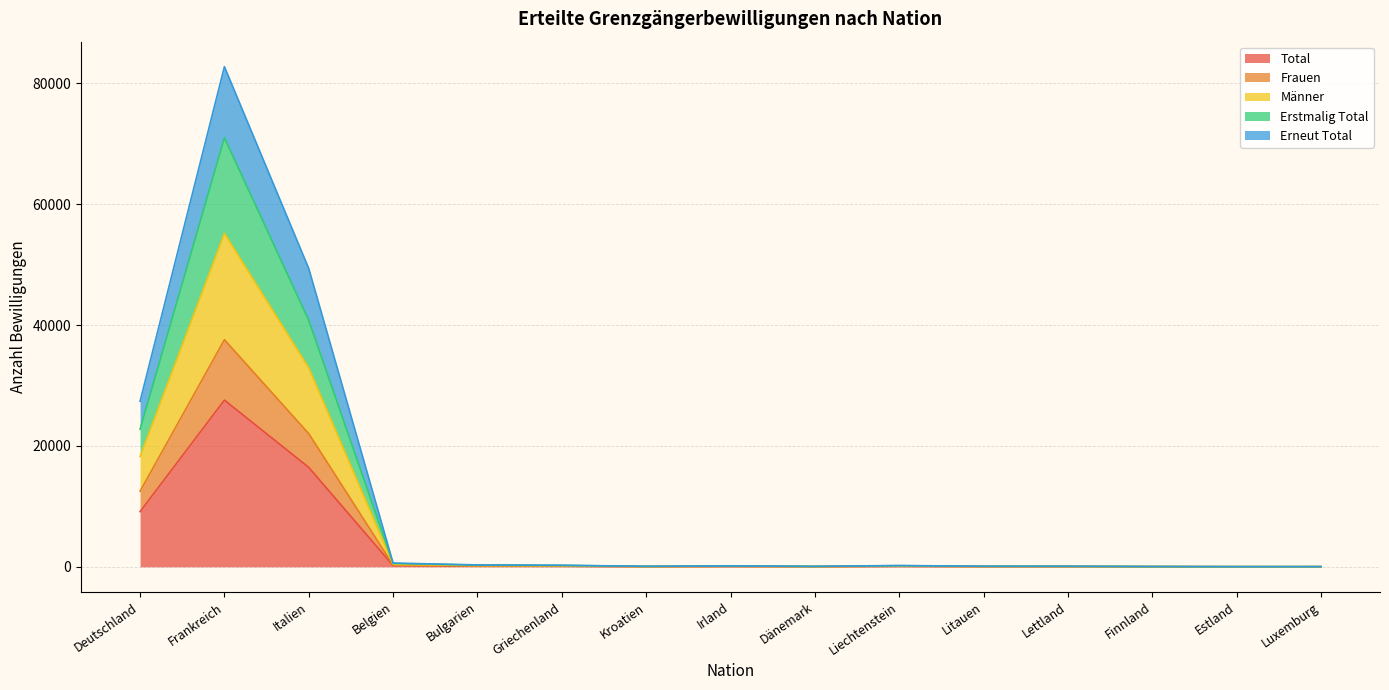

In Total, how many points are higher than both neighbors (excluding endpoints)?

3